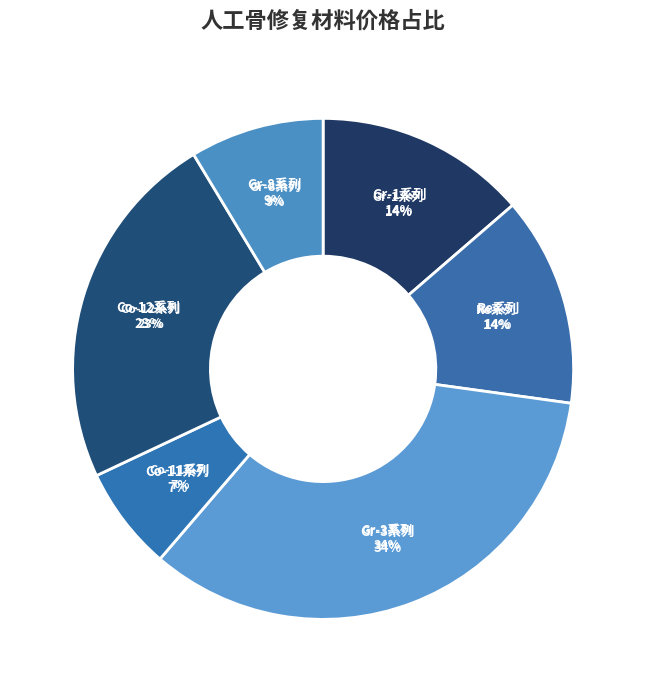

Does any single category account for the majority?

No